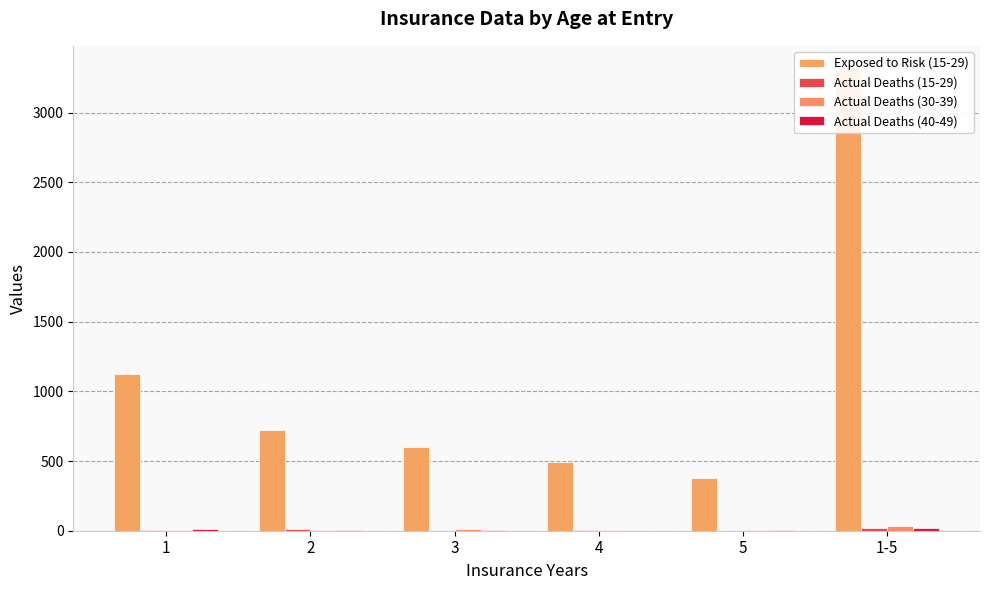

What is the average value of the Actual Deaths (15-29) series?

7